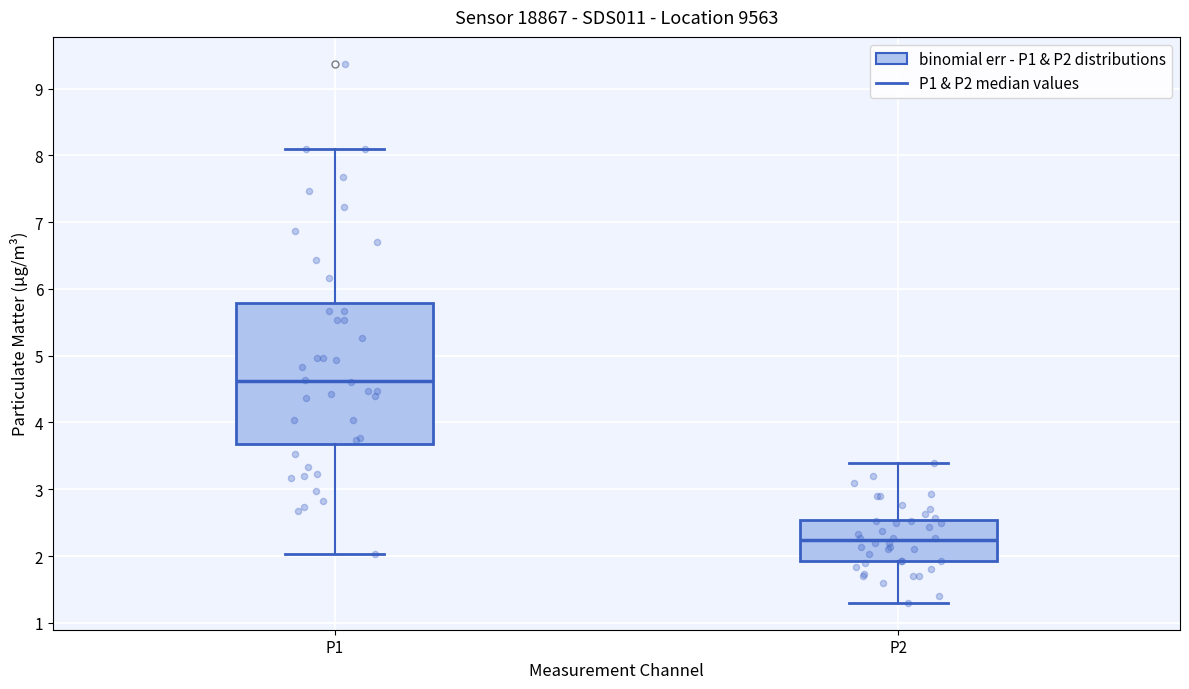

Which box has the lowest median line?

P2